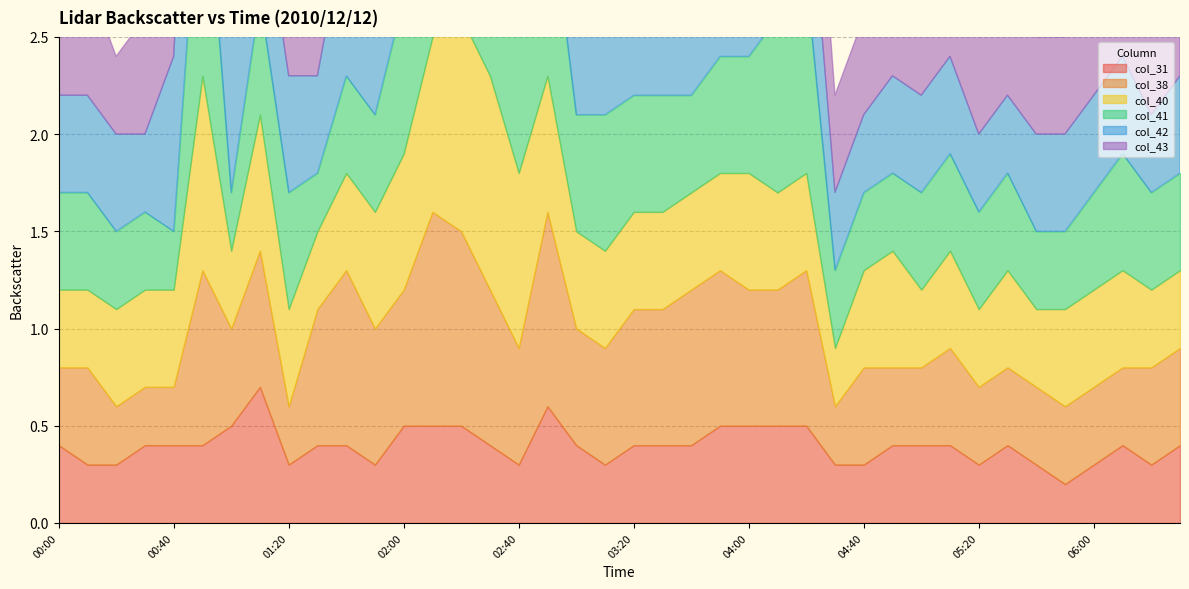

The col_42 series shows 0.3 at 03:50. True or false?

False